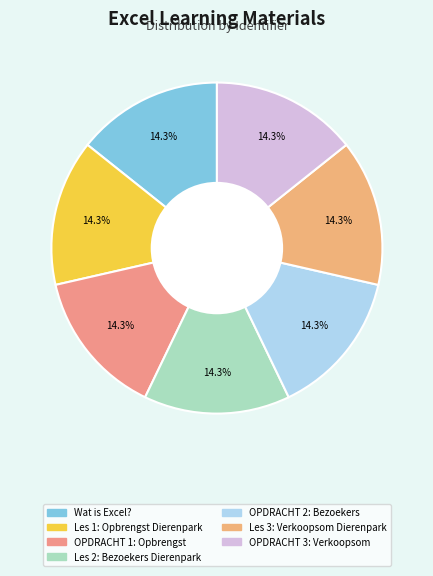

Which category has the smallest portion of the pie?

Wat is Excel?